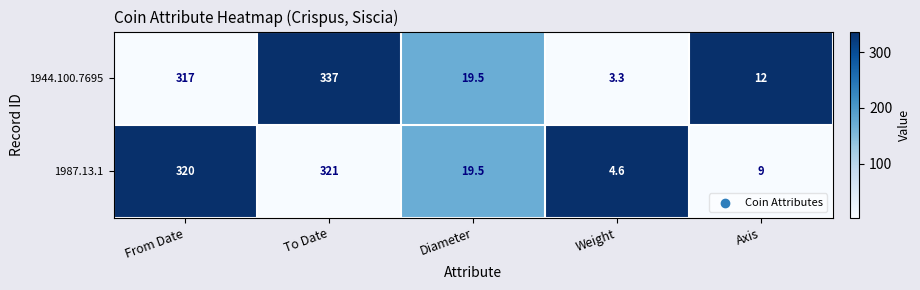

Rank the series by their average value, from highest to lowest.

1944.100.7695, 1987.13.1